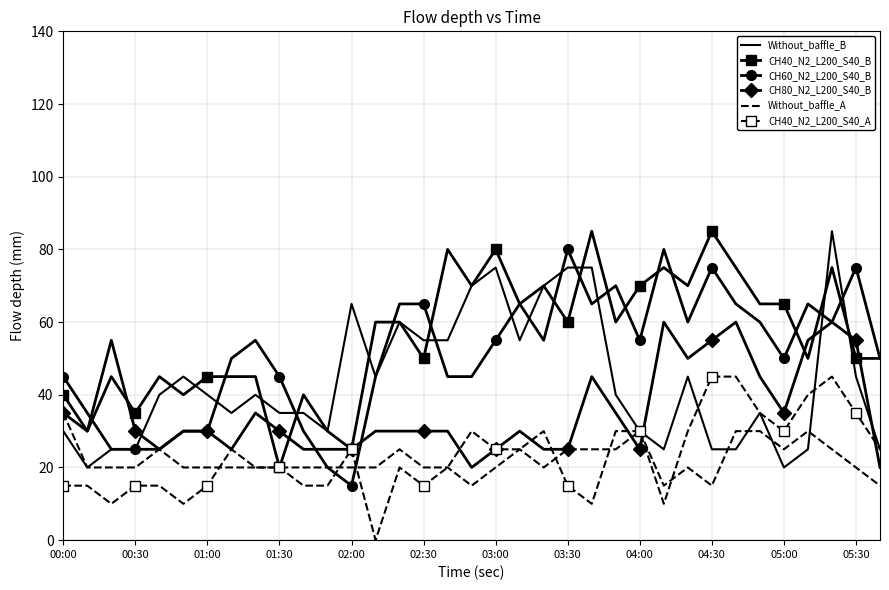

True or false: Without_baffle_B and CH80_N2_L200_S40_B cross at least once.

True